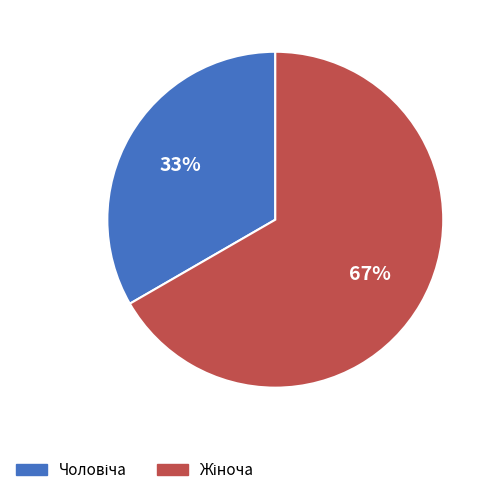

Does any single category account for the majority?

Yes